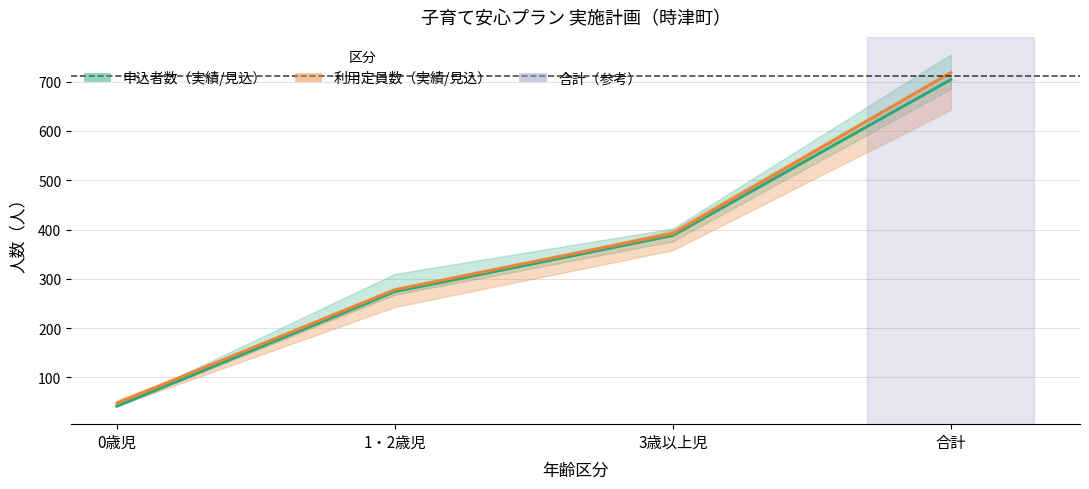

At which label is 利用定員数（見込・計画） closest to 383?

3歳以上児